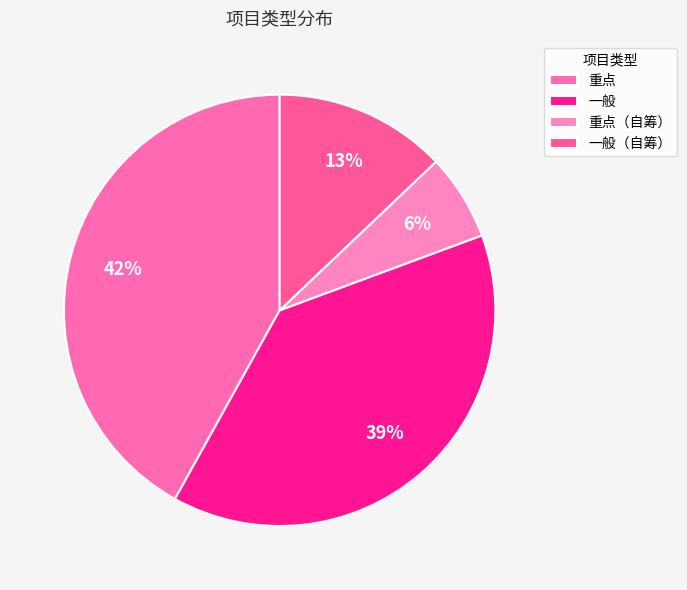

To the nearest percent, what is the difference between the largest and smallest slice percentages?

35%